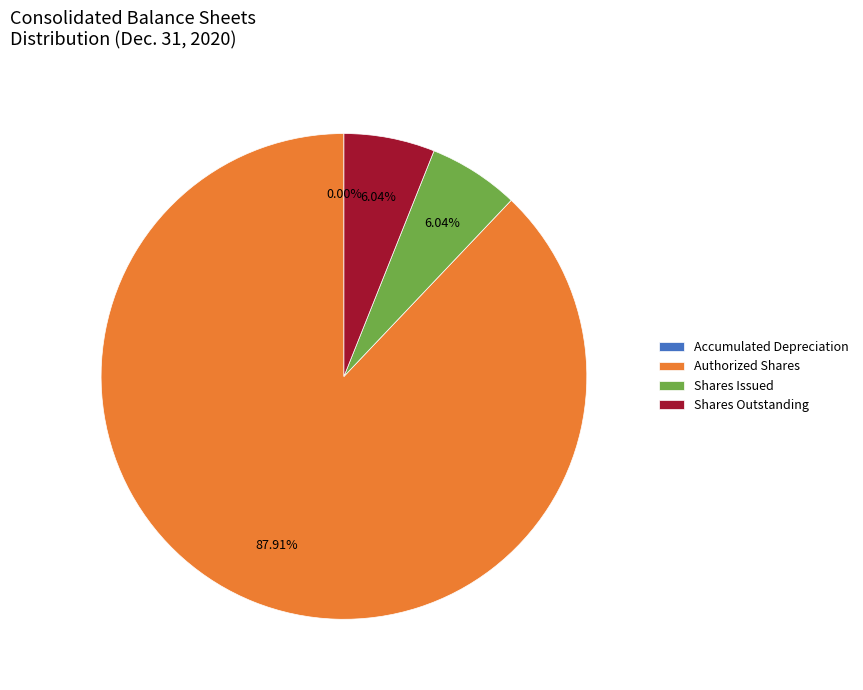

Combined, do Shares Issued and Authorized Shares account for over 50%?

Yes